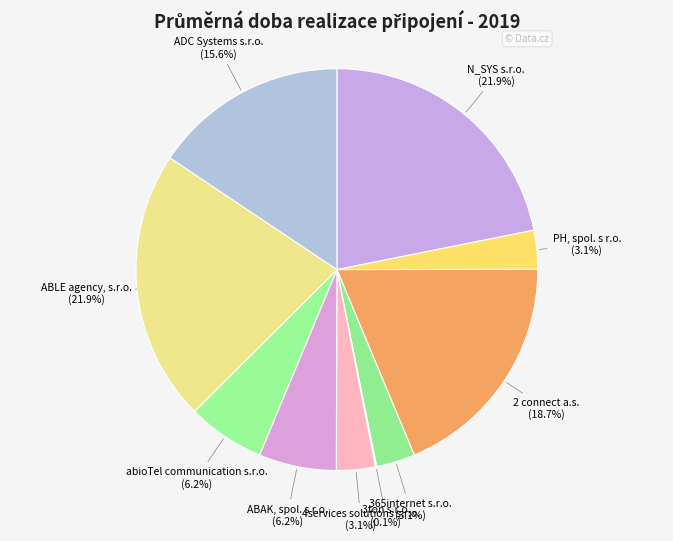

Between 365internet s.r.o. and ADC Systems s.r.o., which is larger?

ADC Systems s.r.o.